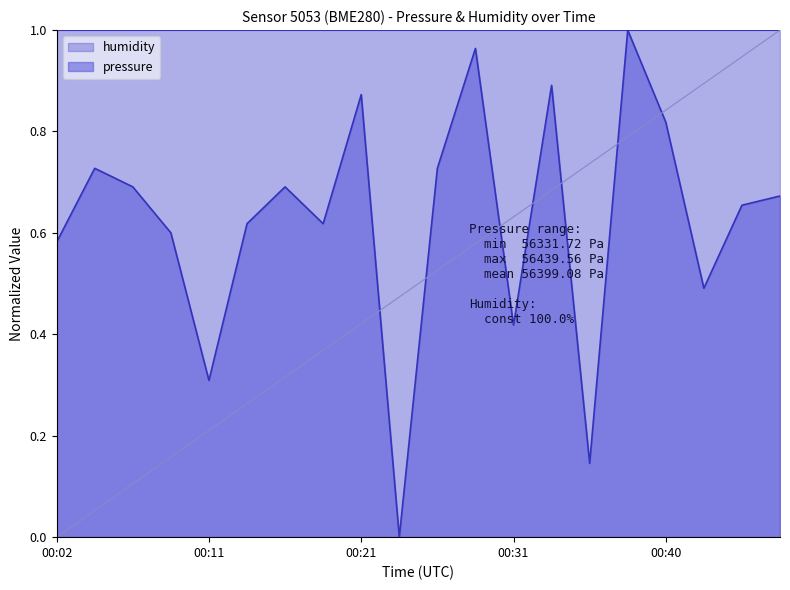

What is the difference between the maximum and second lowest values?

0.9